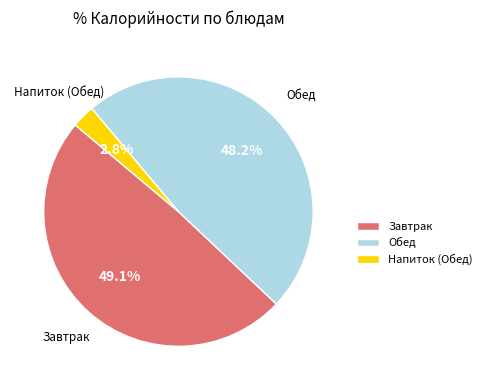

What is the smallest slice in the pie chart?

Напиток (Обед)